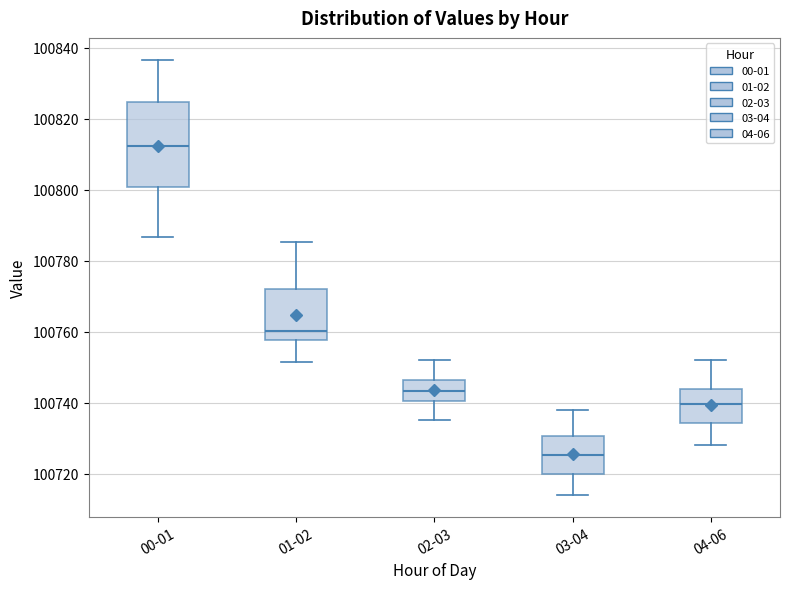

Where is the upper edge of the box for 04-06 on the y-axis? The values are not printed on the chart, so give them approximately, as read against the axis.

100744